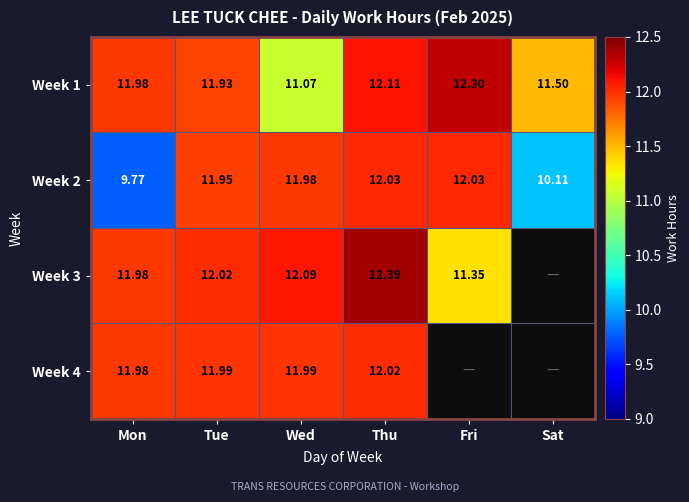

Is the value of Week 4 at Wed greater than the value of Week 3 at Mon?

Yes